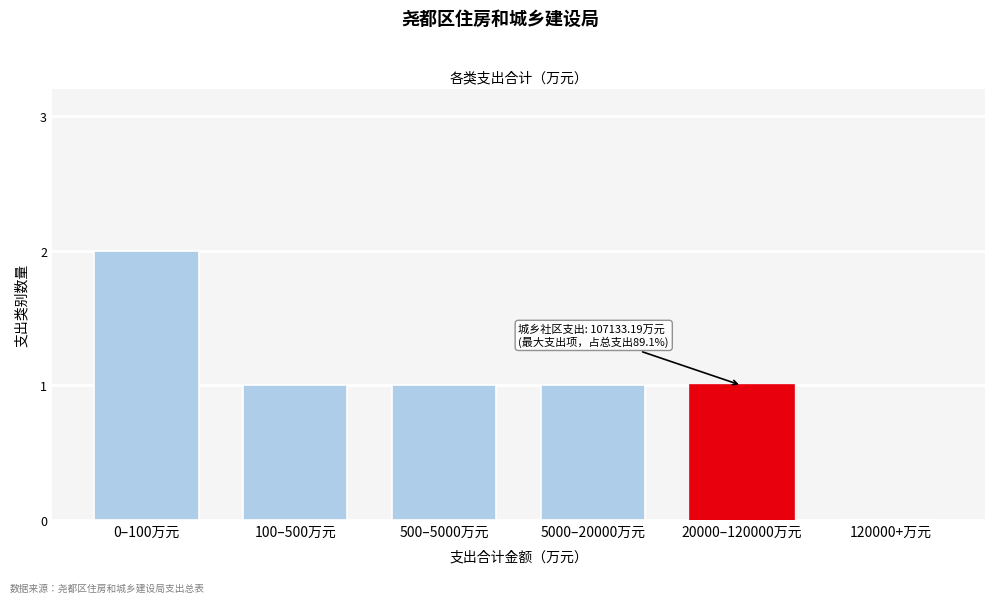

Reading left to right, transcribe all the data shown in this chart.

0–100万元=2	100–500万元=1	500–5000万元=1	5000–20000万元=1	20000–120000万元=1	120000+万元=0